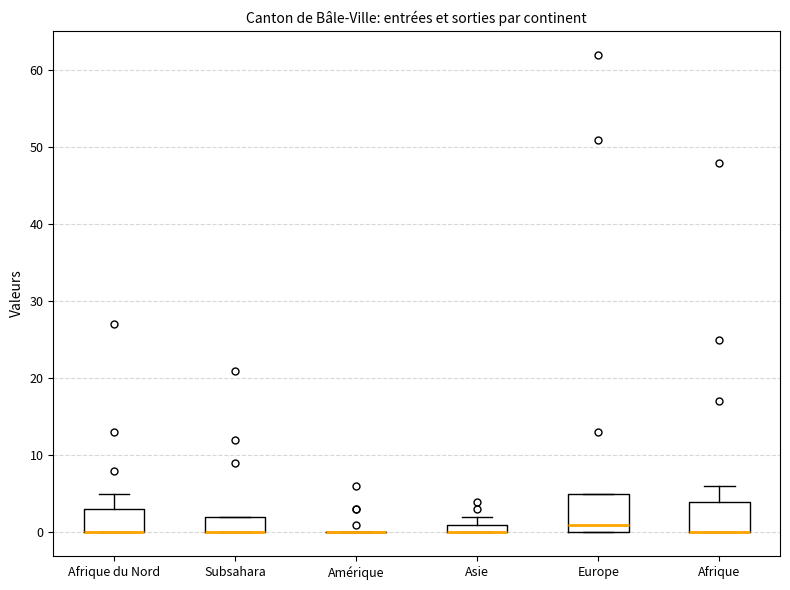

Which box is the tallest, from its lower edge to its upper edge?

Europe